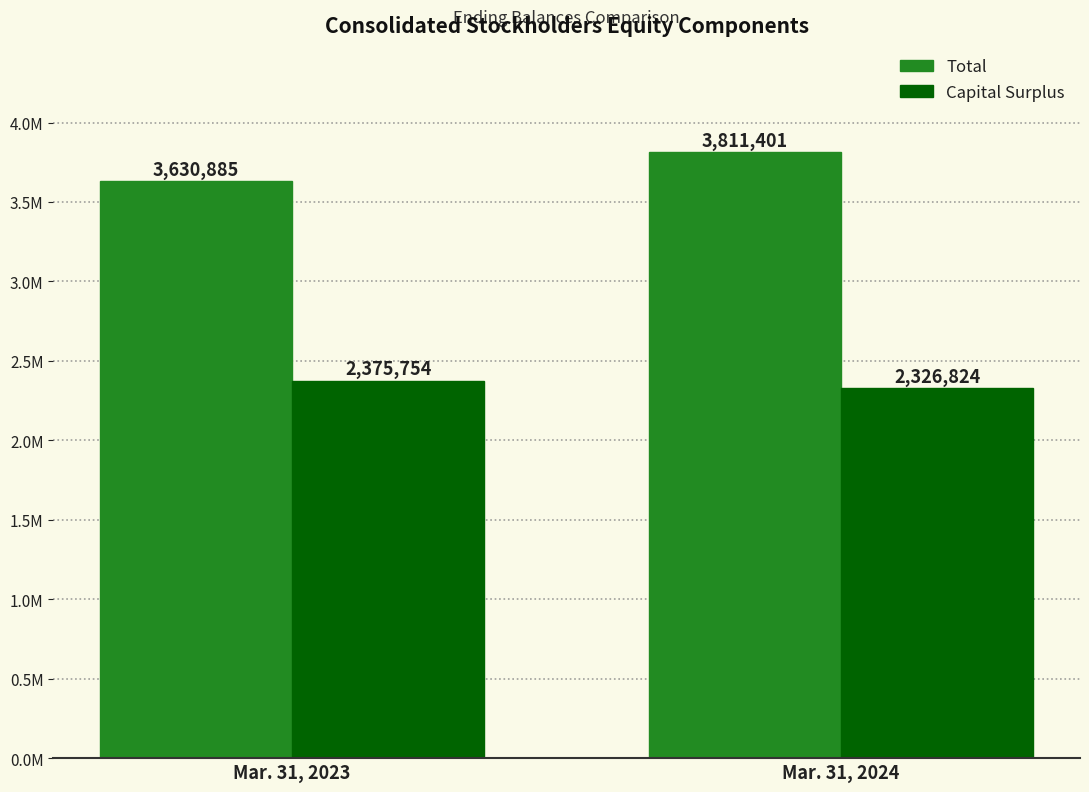

What is the value of the Total bar at the 1st from the left?

3630885